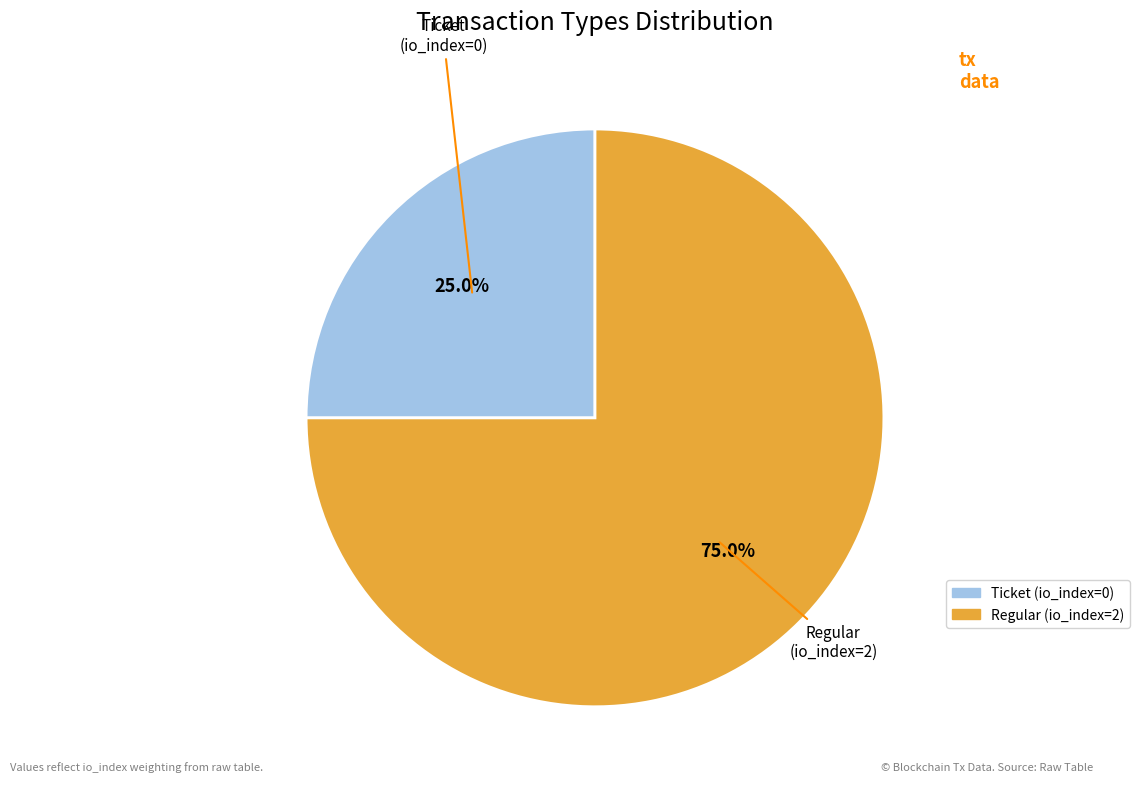

Is the sum of Ticket and Regular greater than half?

Yes